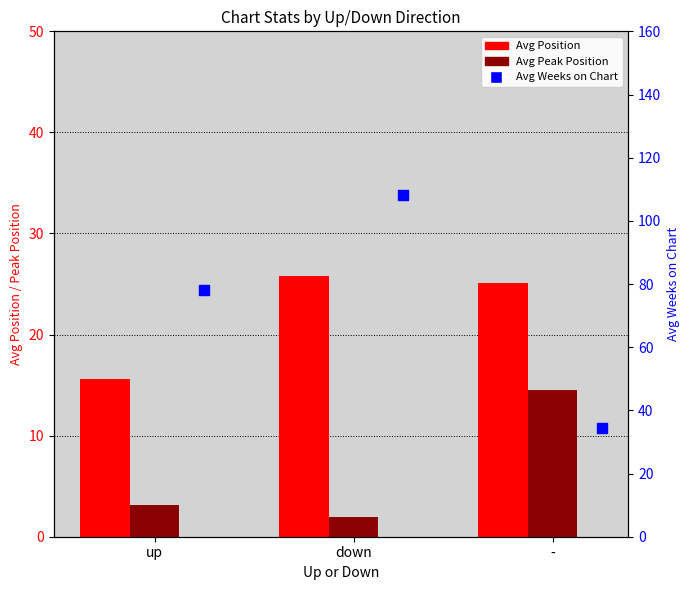

Which series has the widest spread of Y values?

Avg Weeks on Chart